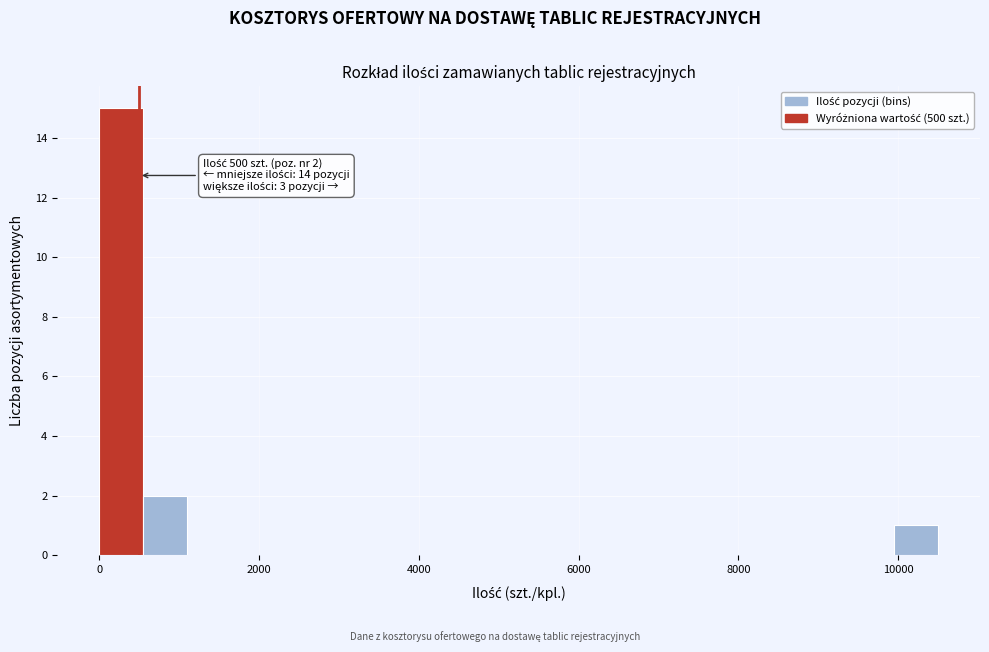

Read against the x-axis, roughly where is the centre of the tallest bar?

200